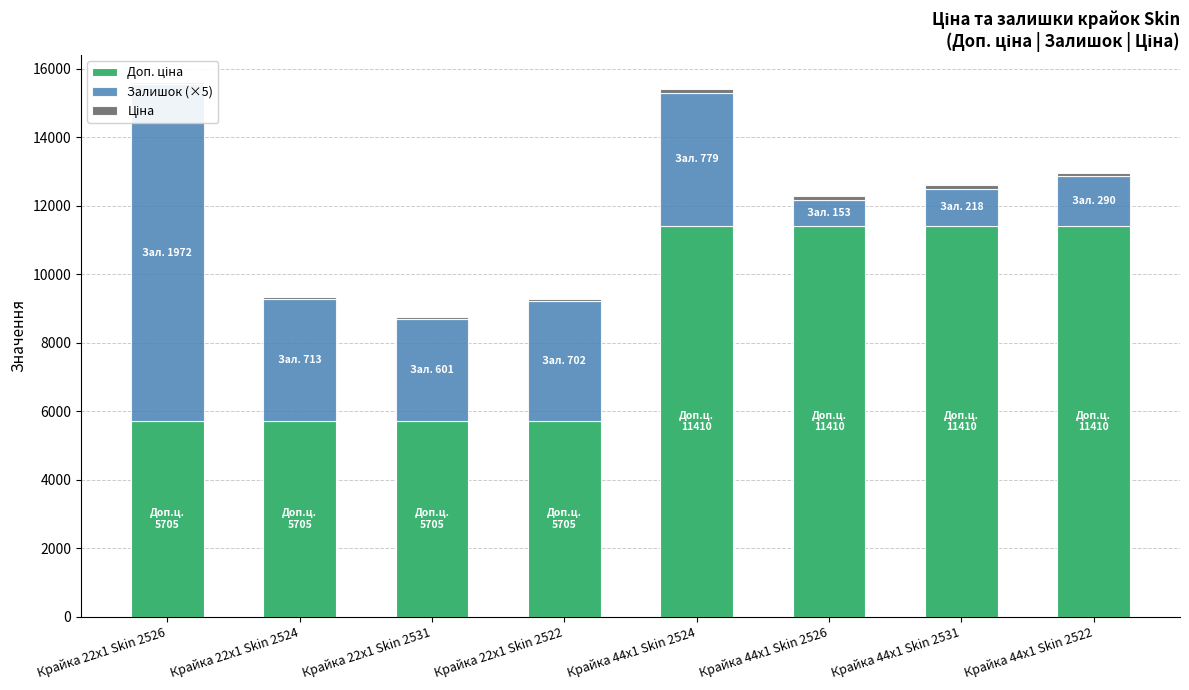

Rank the series by their maximum value, from highest to lowest.

Доп. ціна, Залишок (×5), Ціна